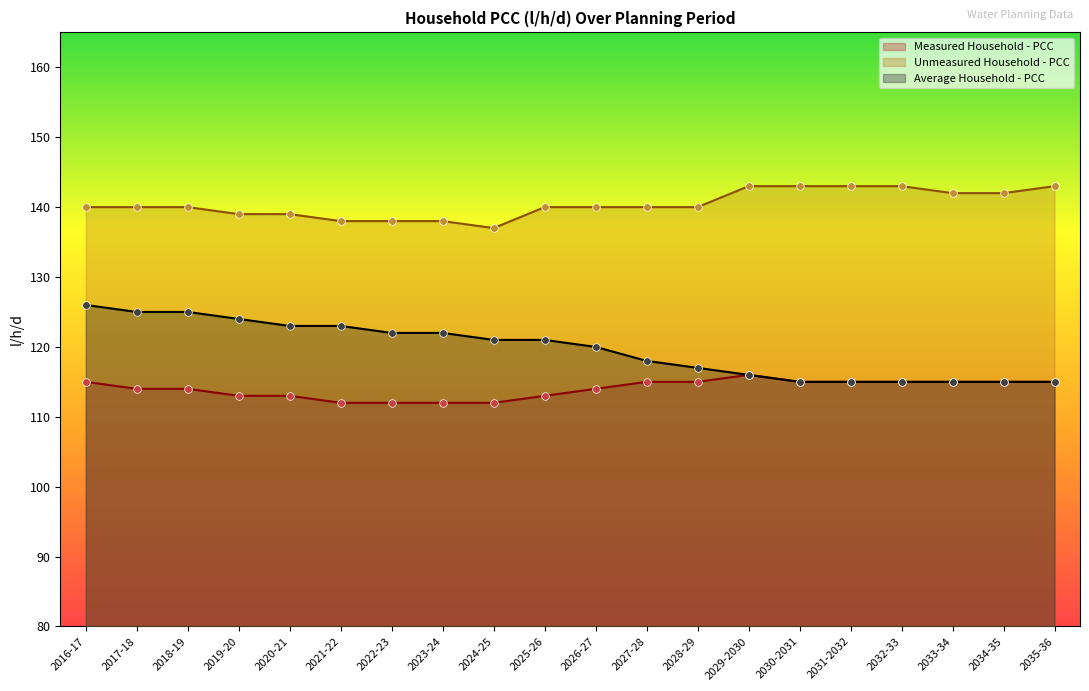

At which category is the sum across all series the highest?

2016-17